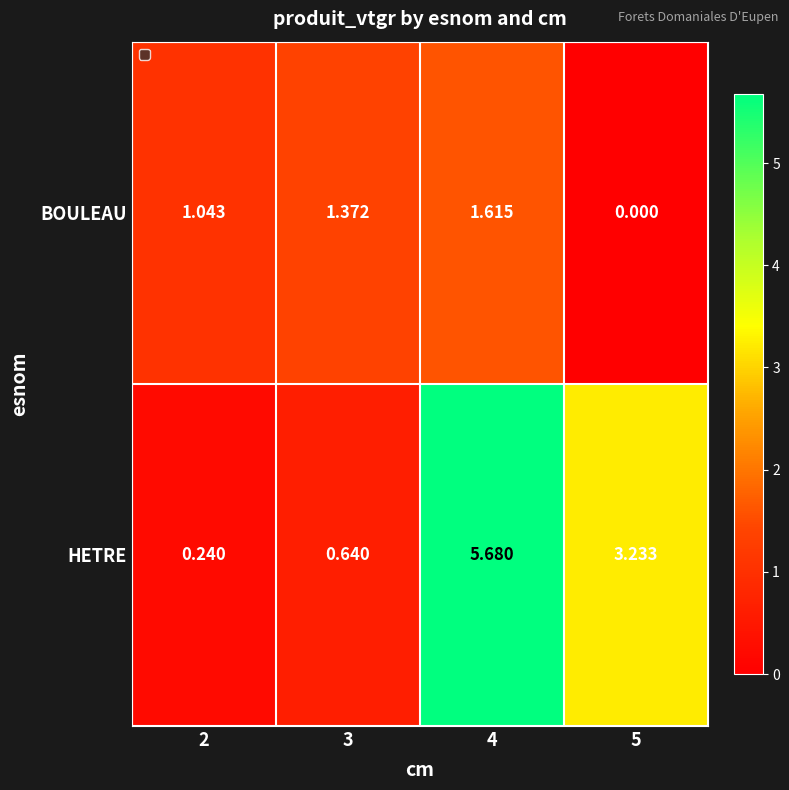

Which series changed the most between 3 and 5?

HETRE